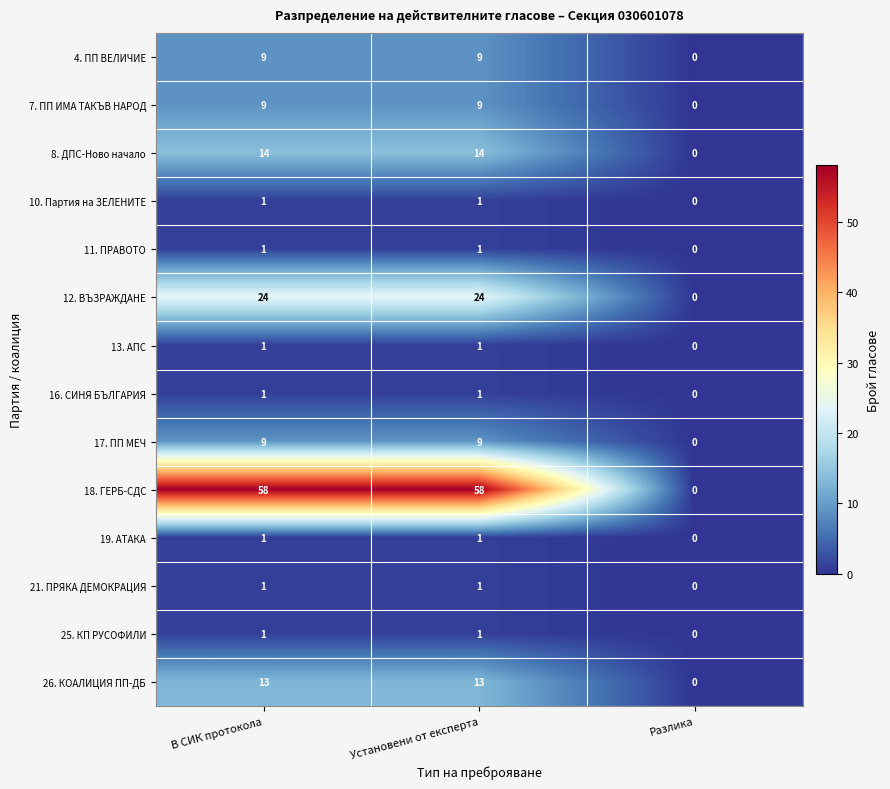

Which series changed the most between В СИК протокола and Разлика?

18. ГЕРБ-СДС